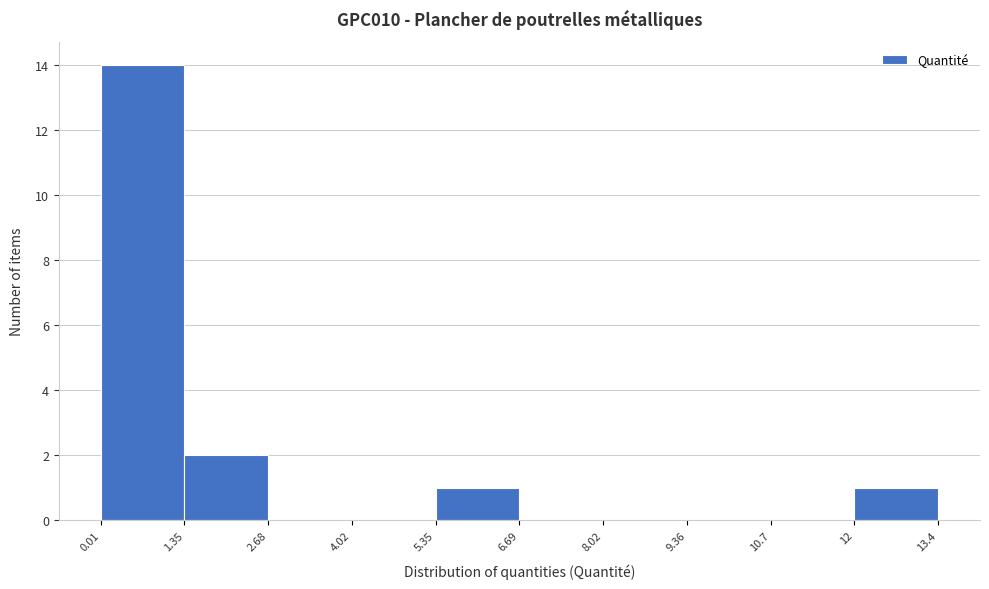

Over which range of the x-axis is the bar tallest?

0.01 to 1.35